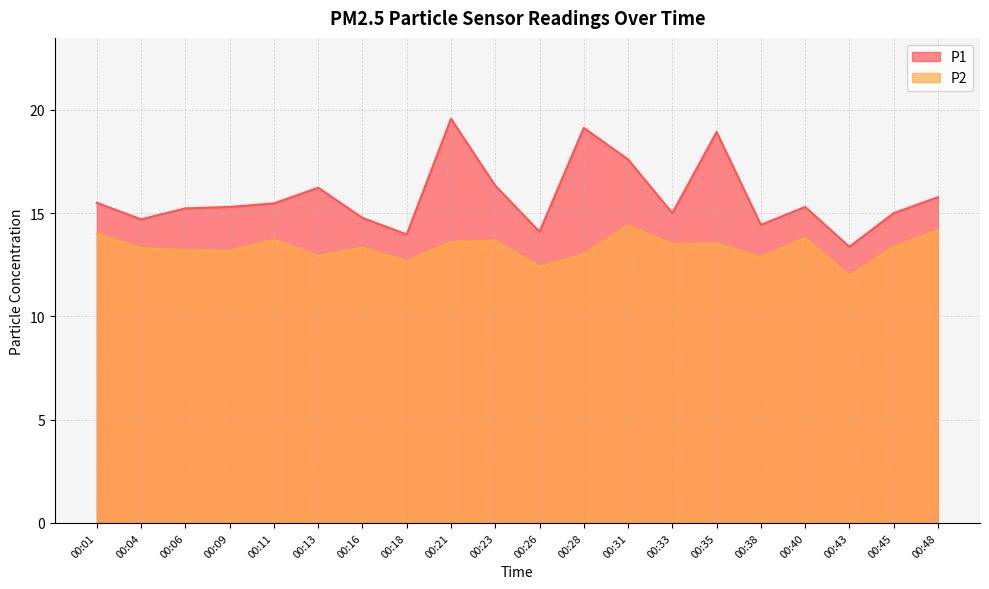

What is the value of the P1 point at the 19th from the left?

15.0